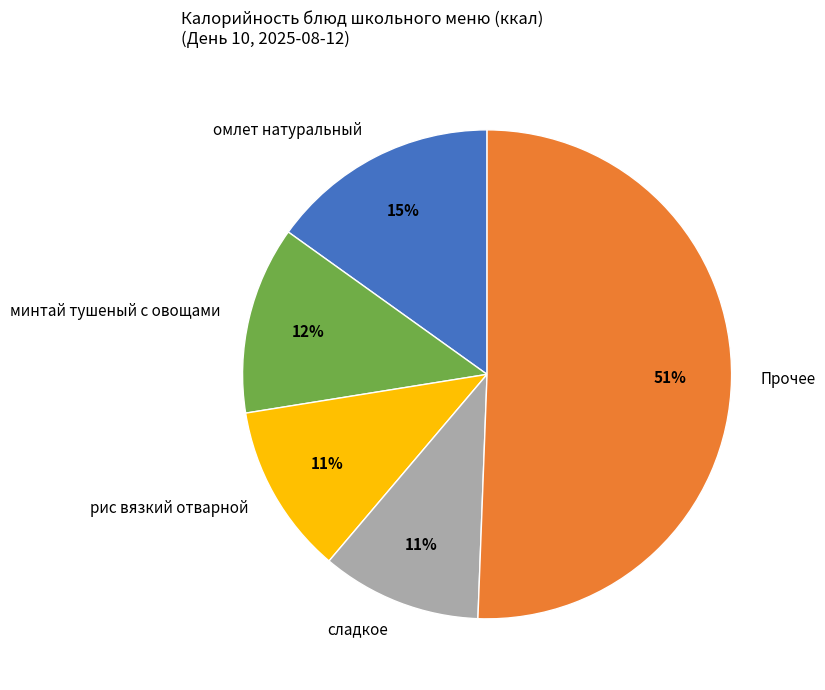

Approximately how many times larger is the value at сладкое compared to минтай тушеный с овощами?

0.9